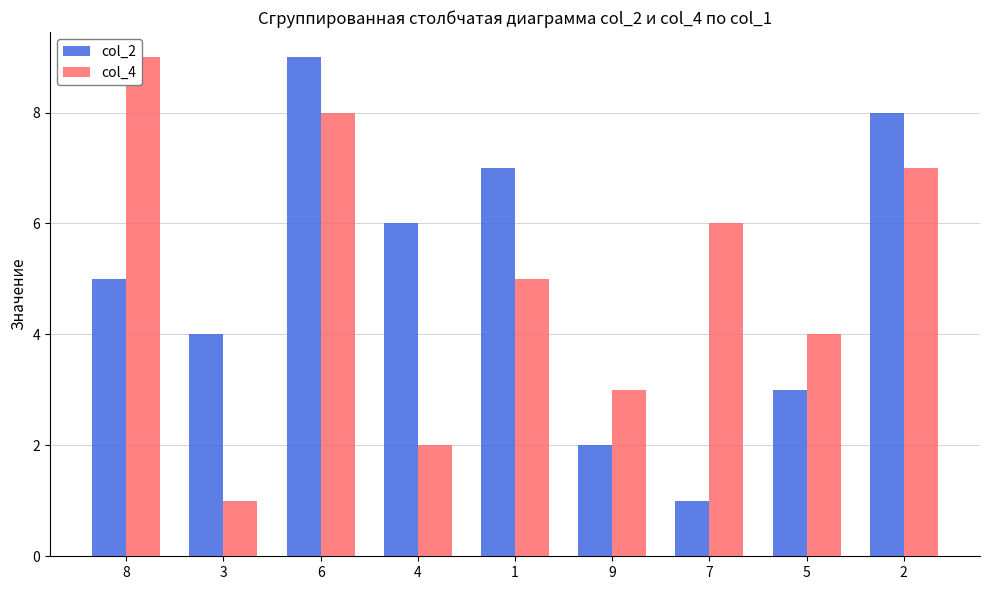

How many bars are there in each group?

2